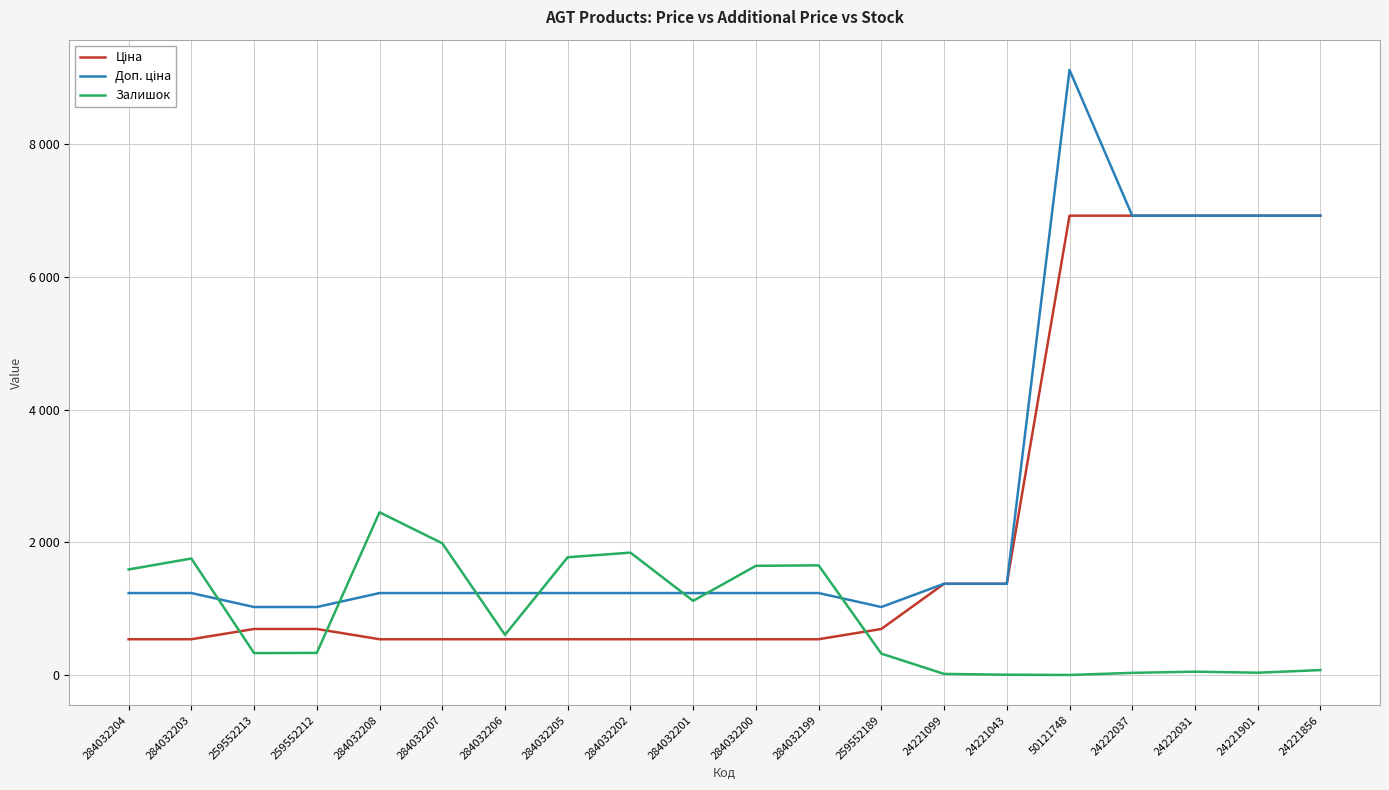

Where is the first local minimum for Доп. ціна?

259552189